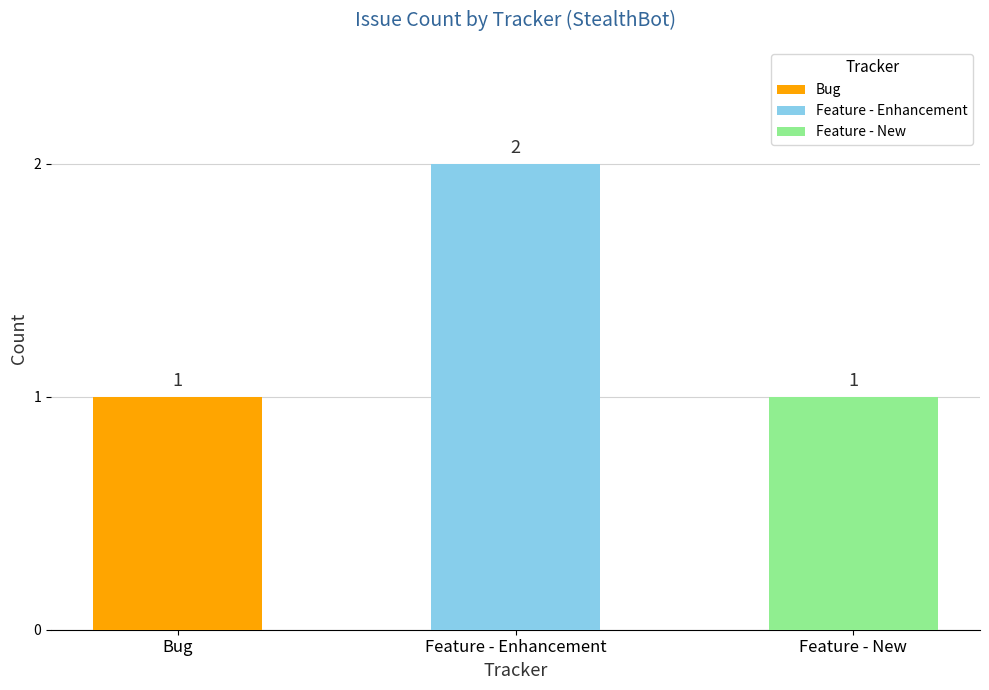

Reading left to right, transcribe all the data shown in this chart.

1	2	1